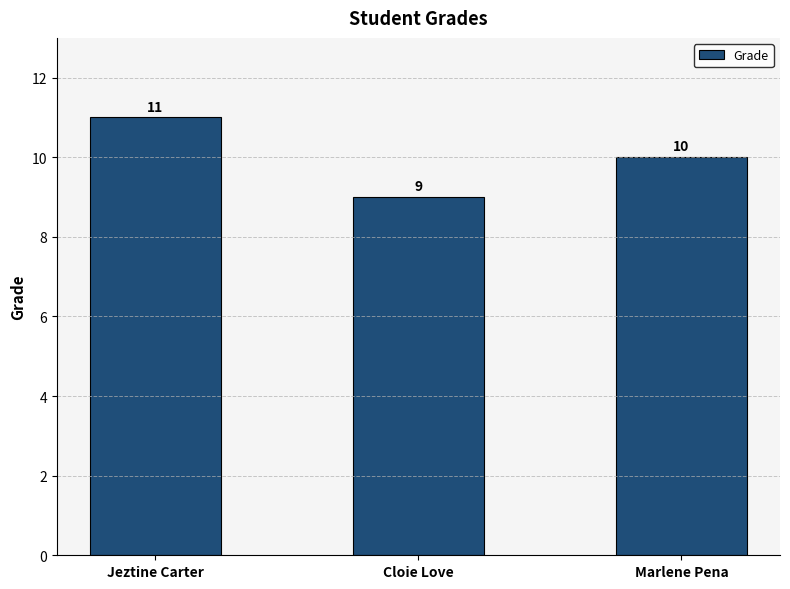

The value at Jeztine Carter is 11. True or false?

True